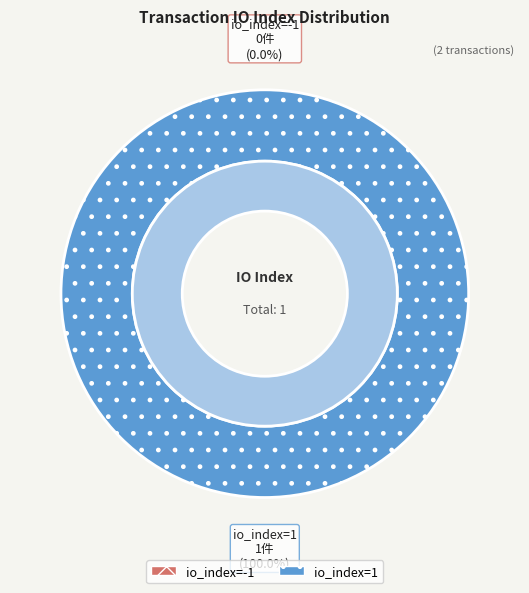

How many segments does this pie chart have?

2